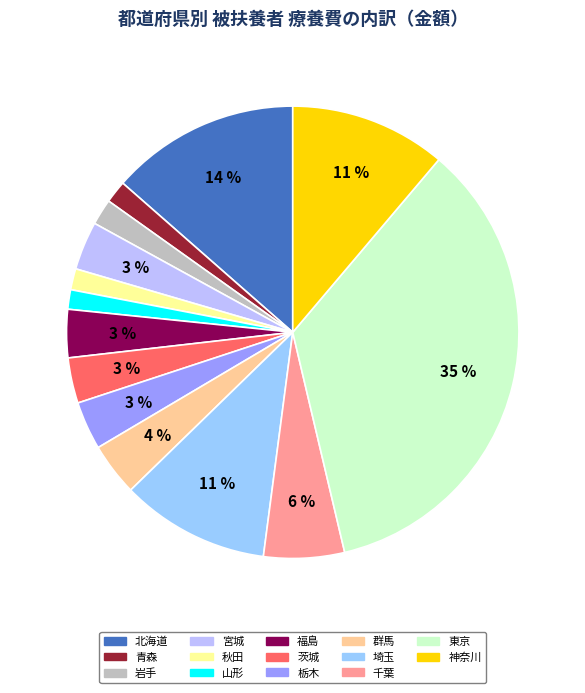

How many segments does this pie chart have?

14